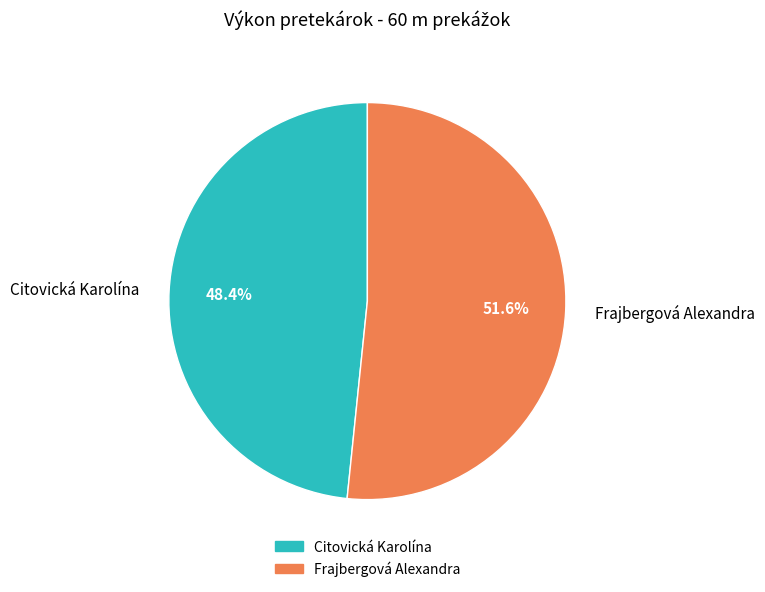

Is the sum of Citovická Karolína and Frajbergová Alexandra greater than half?

Yes